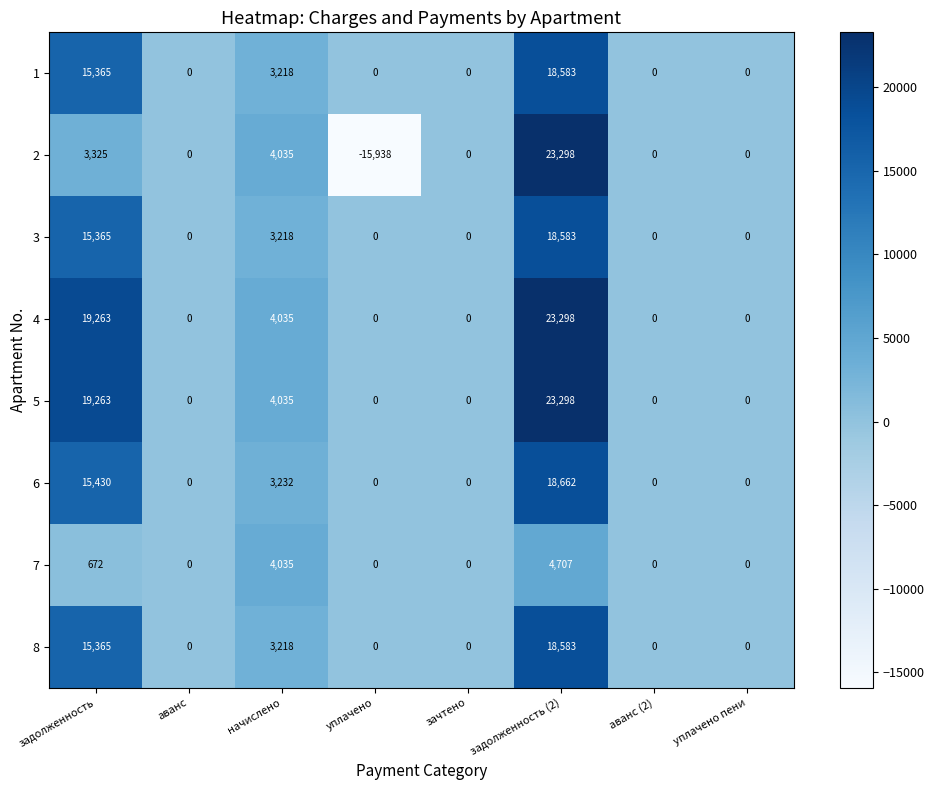

What is the average value of the 1 series?

4646